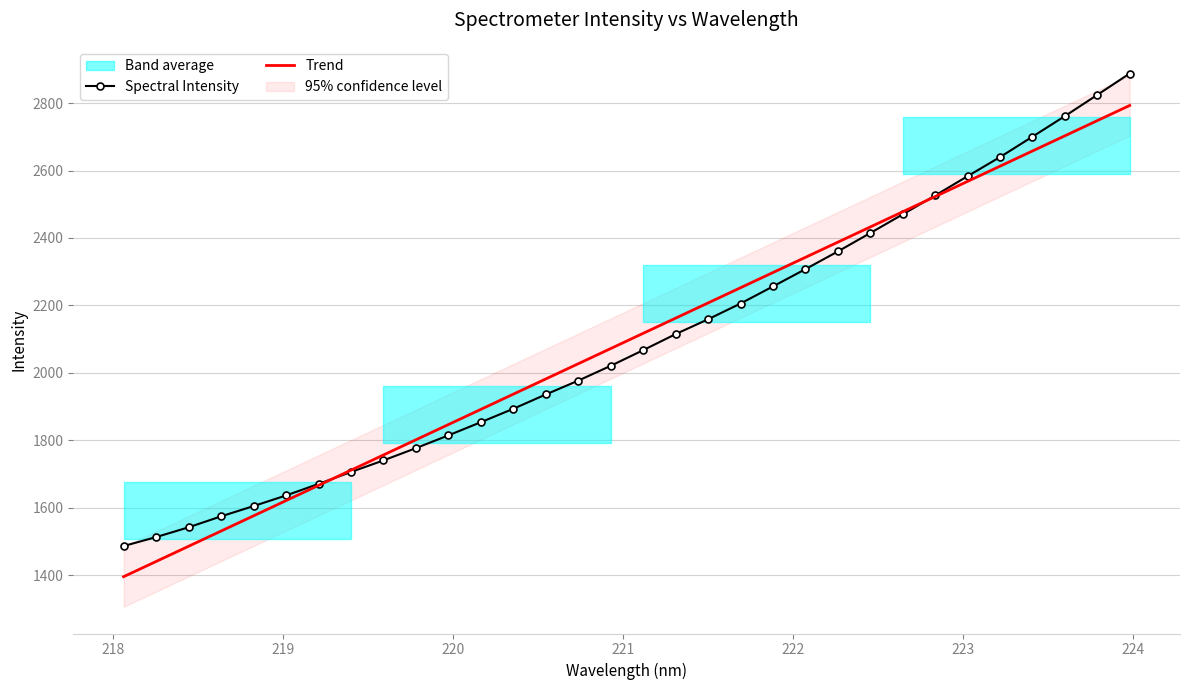

What is the minimum value for Spectral Intensity?

1486.9